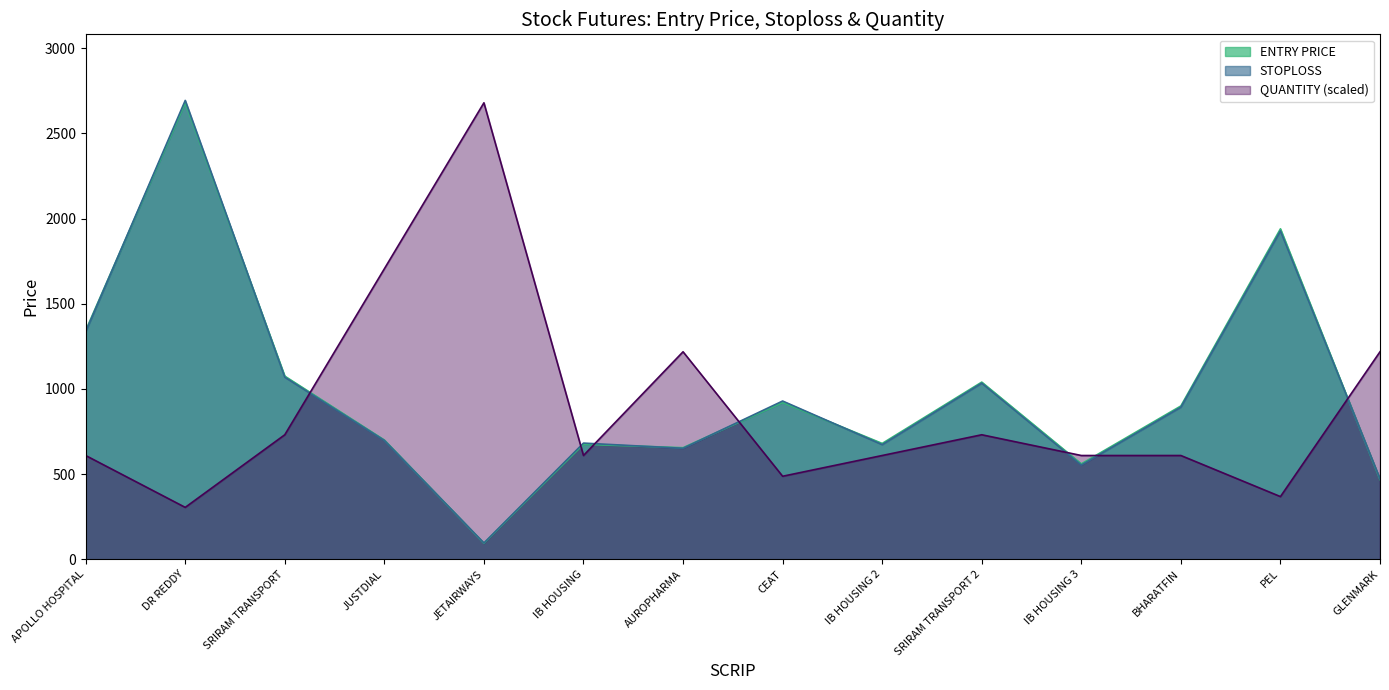

Reading left to right, list all the values displayed in this chart.

QUANTITY: 609.1	304.5	730.9	1705.5	2680.0	609.1	1218.2	487.3	609.1	730.9	609.1	609.1	367.9	1218.2
ENTRY PRICE: 1343.0	2680.0	1075.0	700.0	93.8	675.0	655.0	920.0	680.0	1040.0	560.0	900.0	1940.0	468.0
STOPLOSS: 1336.0	2694.0	1069.0	697.5	95.3	682.0	651.5	929.0	673.0	1034.0	553.0	893.0	1928.0	471.5